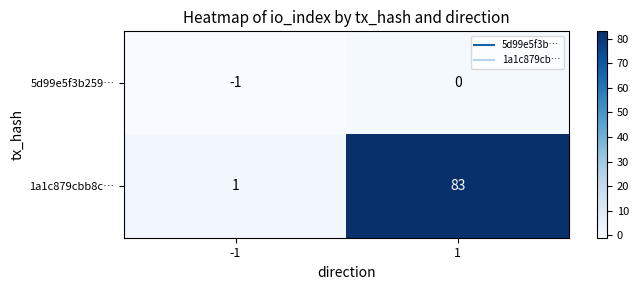

True or false: 5d99e5f3b259… has a value of -1 at -1.

True